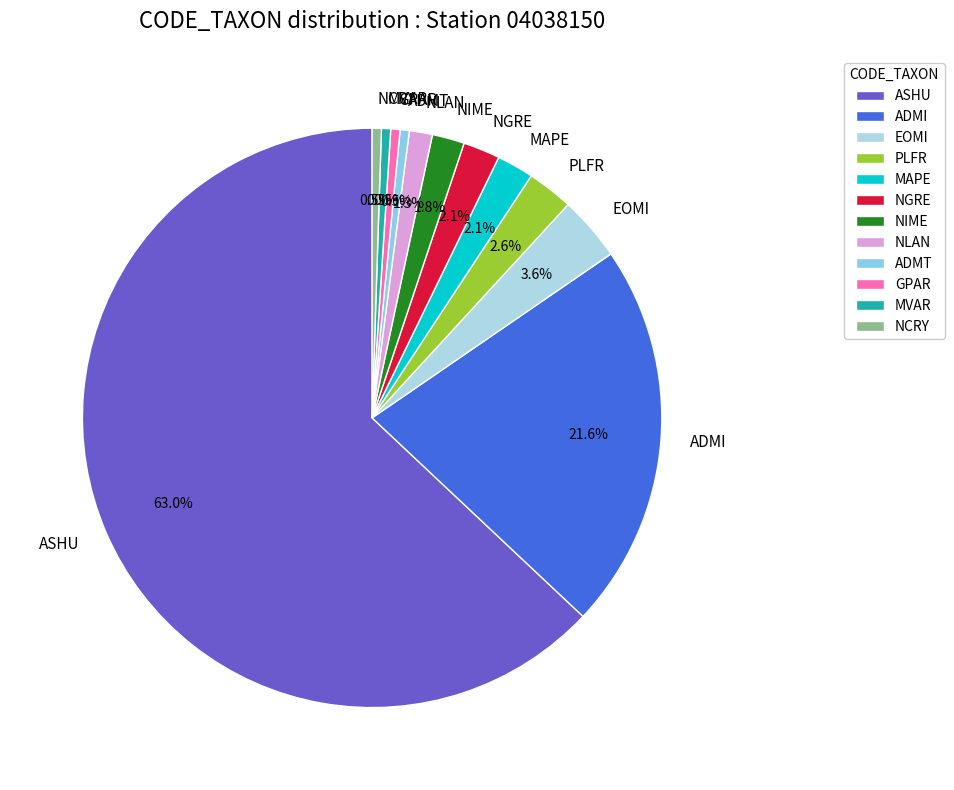

What percentage is NOT represented by ADMI?

78.4%